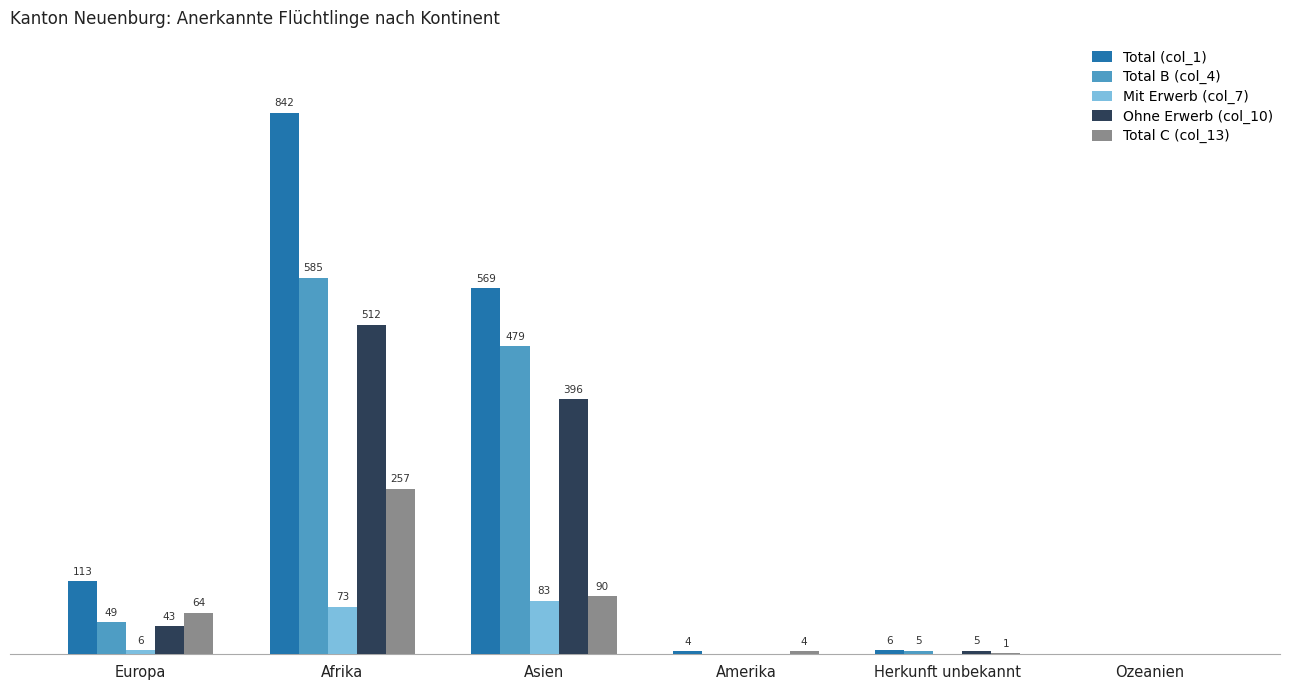

Is the value of Total B (col_4) at Asien greater than the value of Mit Erwerb (col_7) at Amerika?

Yes